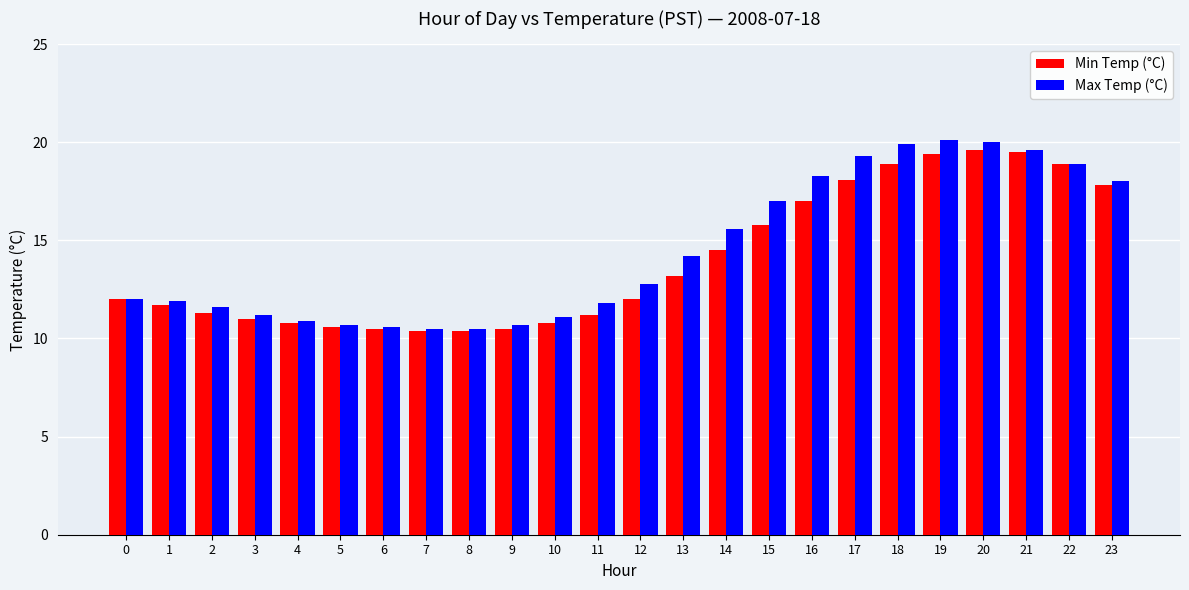

Count the number of categories in the chart.

24